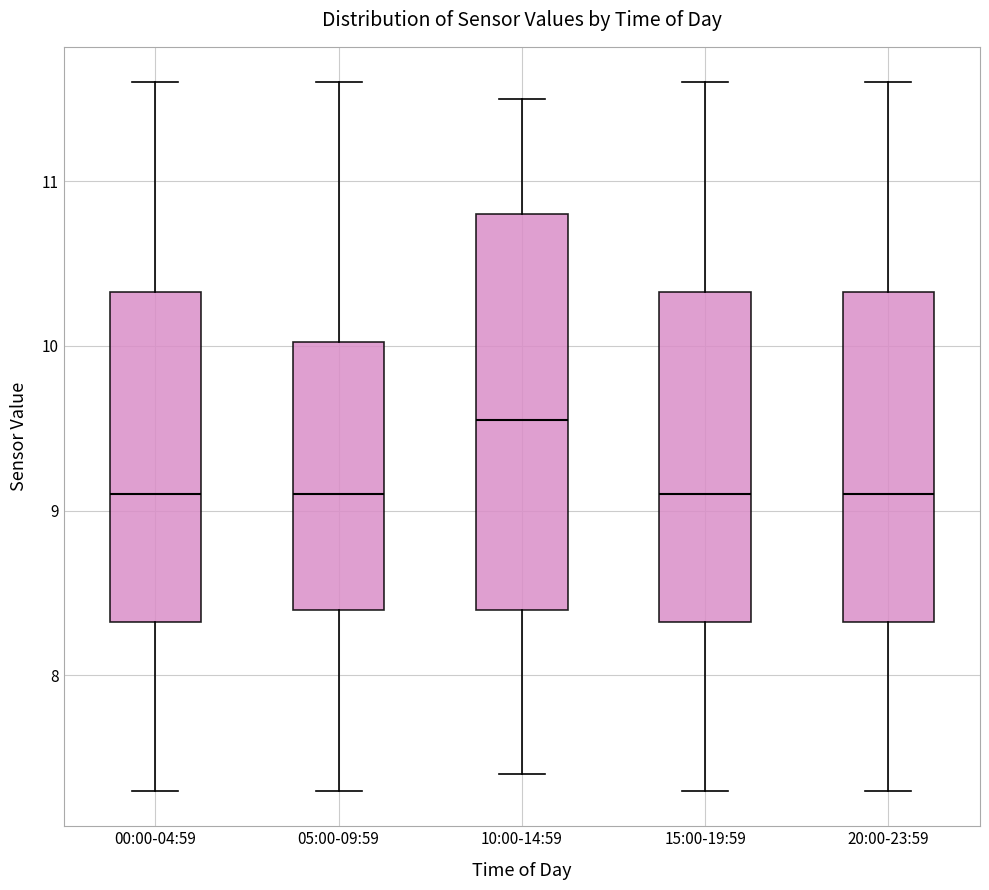

Where does the lower whisker of the box for 20:00-23:59 end on the y-axis? The values are not printed on the chart, so give them approximately, as read against the axis.

7.3